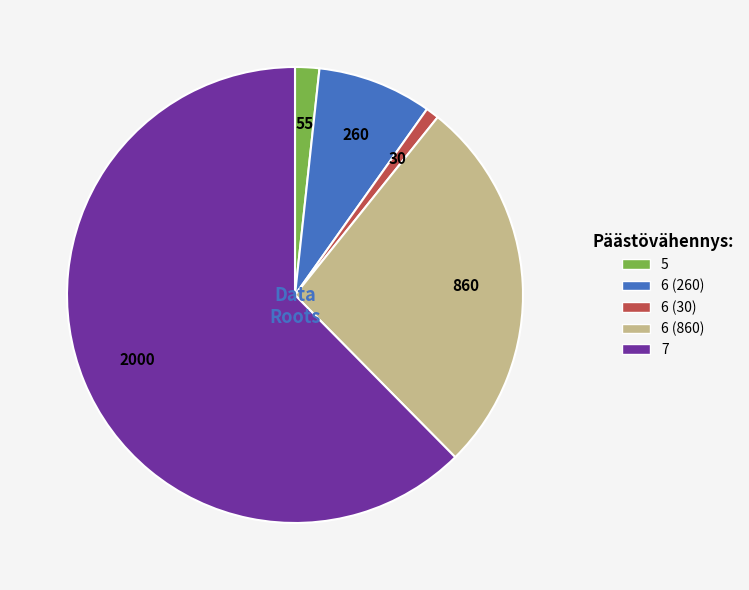

What is the largest slice in the pie chart?

7